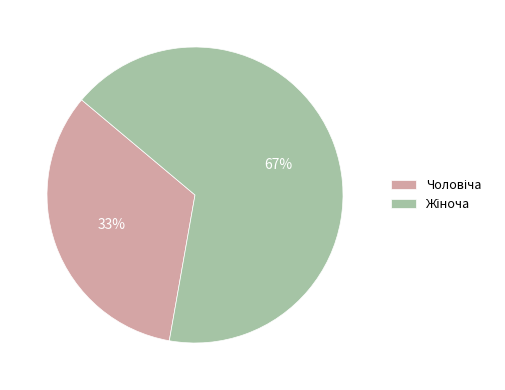

Does any single category account for the majority?

Yes